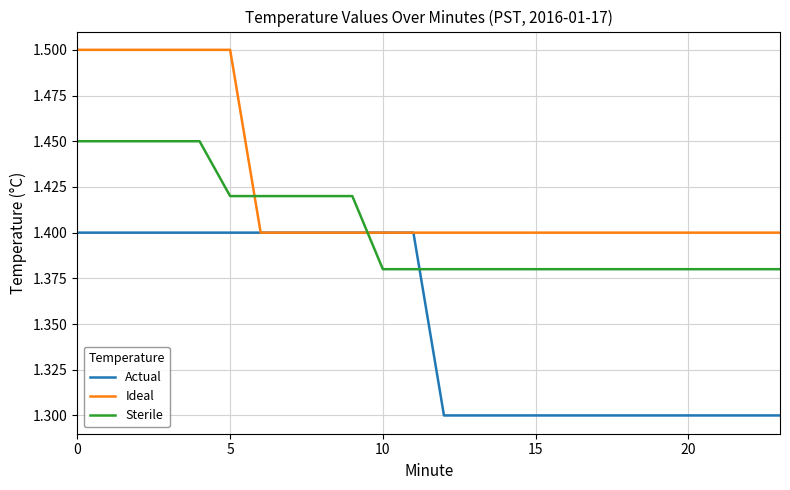

How many intersections are there between Ideal and Sterile?

2